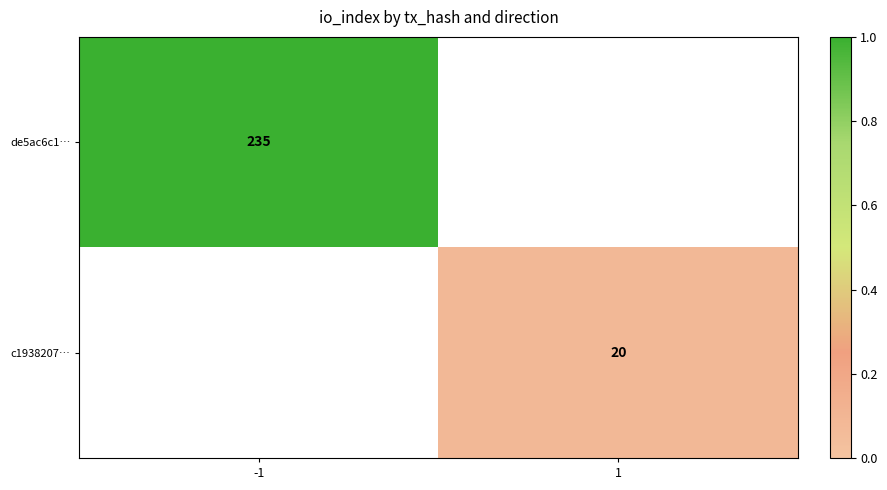

True or false: de5ac6c1… has a value of 124 at -1.

False